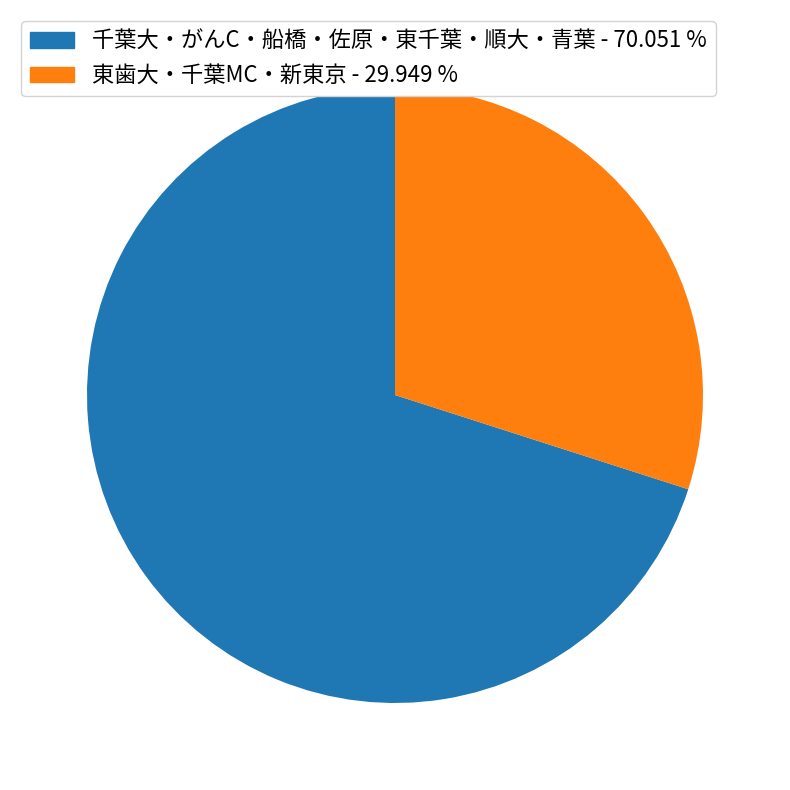

Which slice is the largest?

千葉大・がんC・船橋・佐原・東千葉・順大・青葉 - 70.051 %